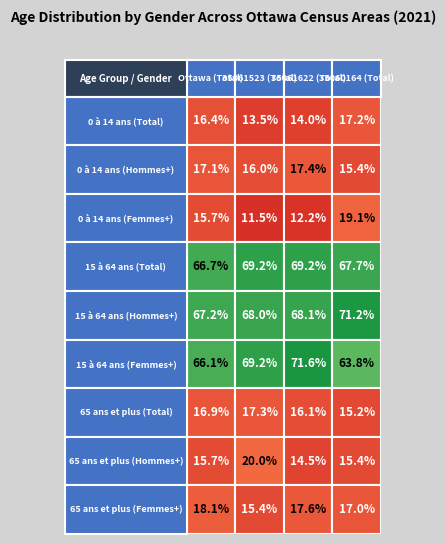

Rank the categories by 0 à 14 ans value from lowest to highest.

1, 2, 0, 3